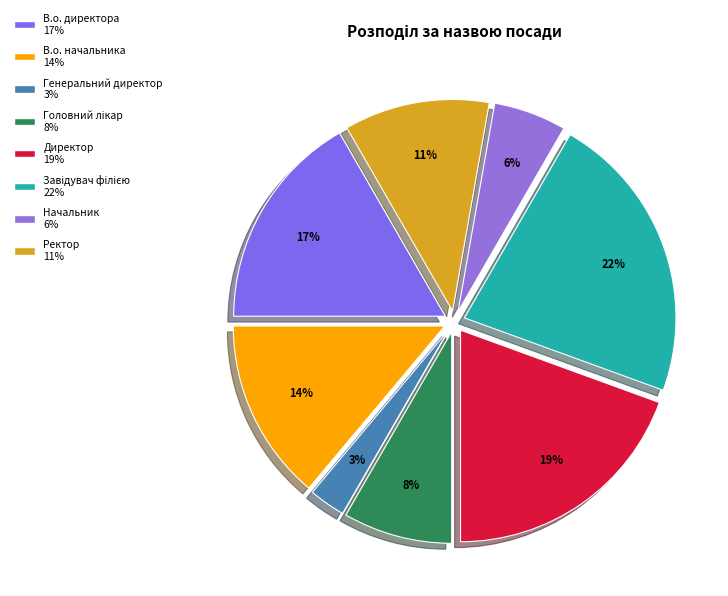

How many segments does this pie chart have?

8